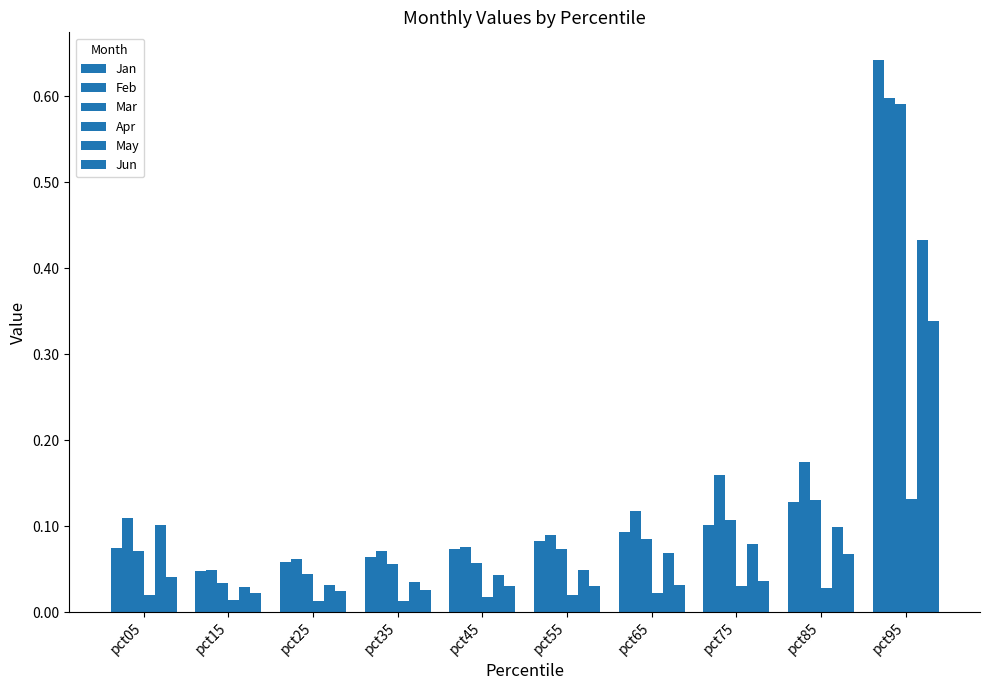

Does the chart contain stacked bars?

No